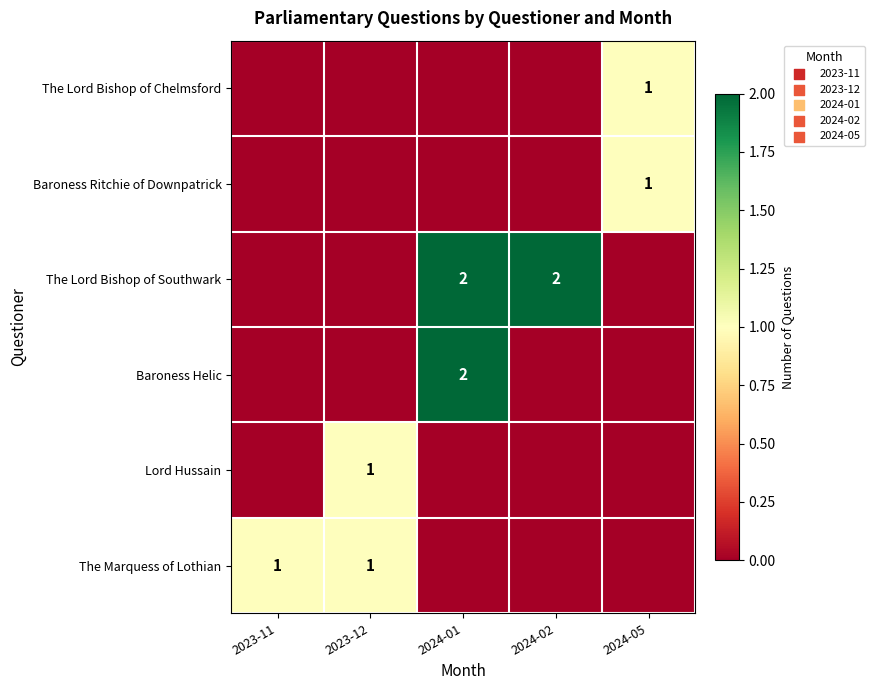

Is it true that Baroness Helic equals 2 at 2024-01?

True